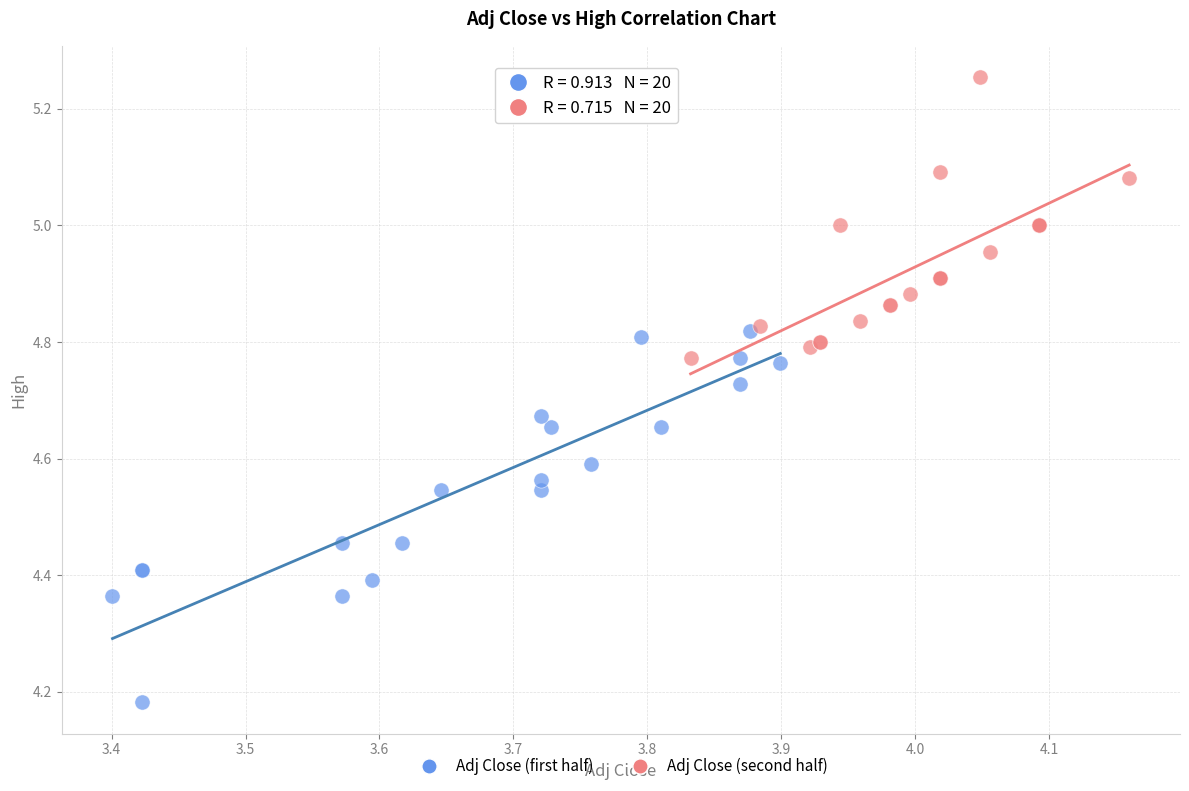

Which series contains the lowest Y value?

Adj Close (first half)